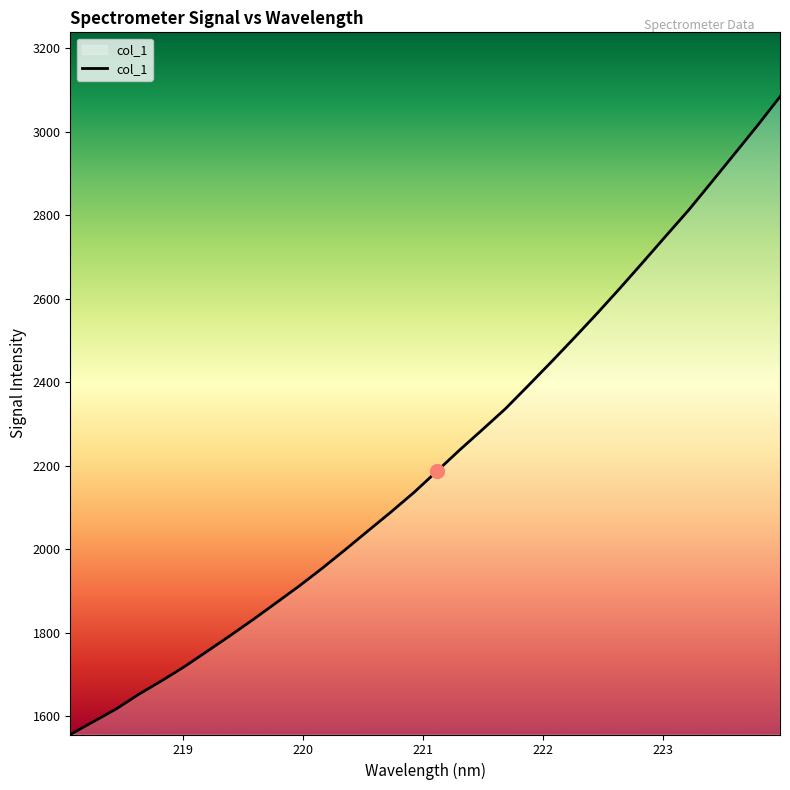

What is the difference between the maximum and second lowest values?

1497.3